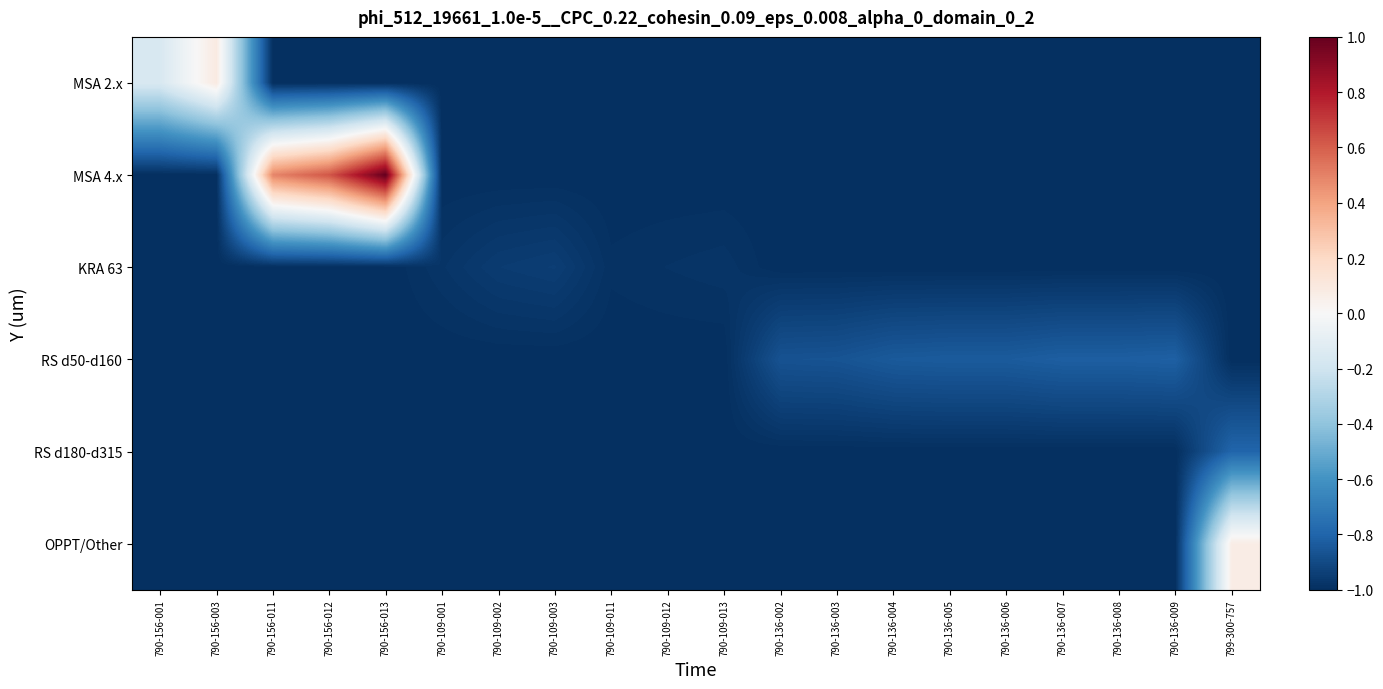

At how many categories does at least one series exceed 0?

5